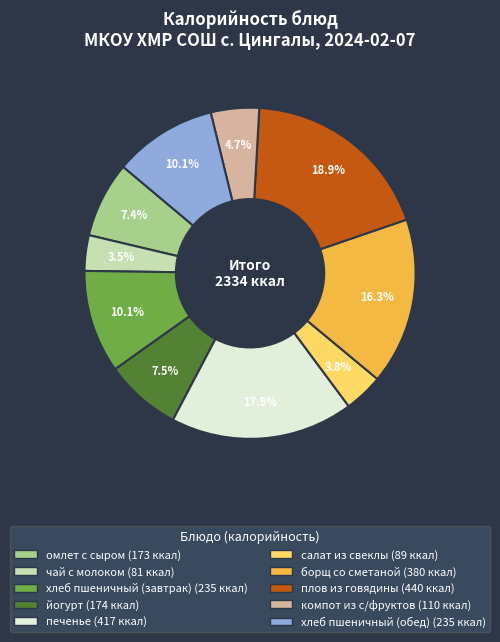

To the nearest percent, what is the difference between the печенье and компот из с/фруктов slice percentages?

13%